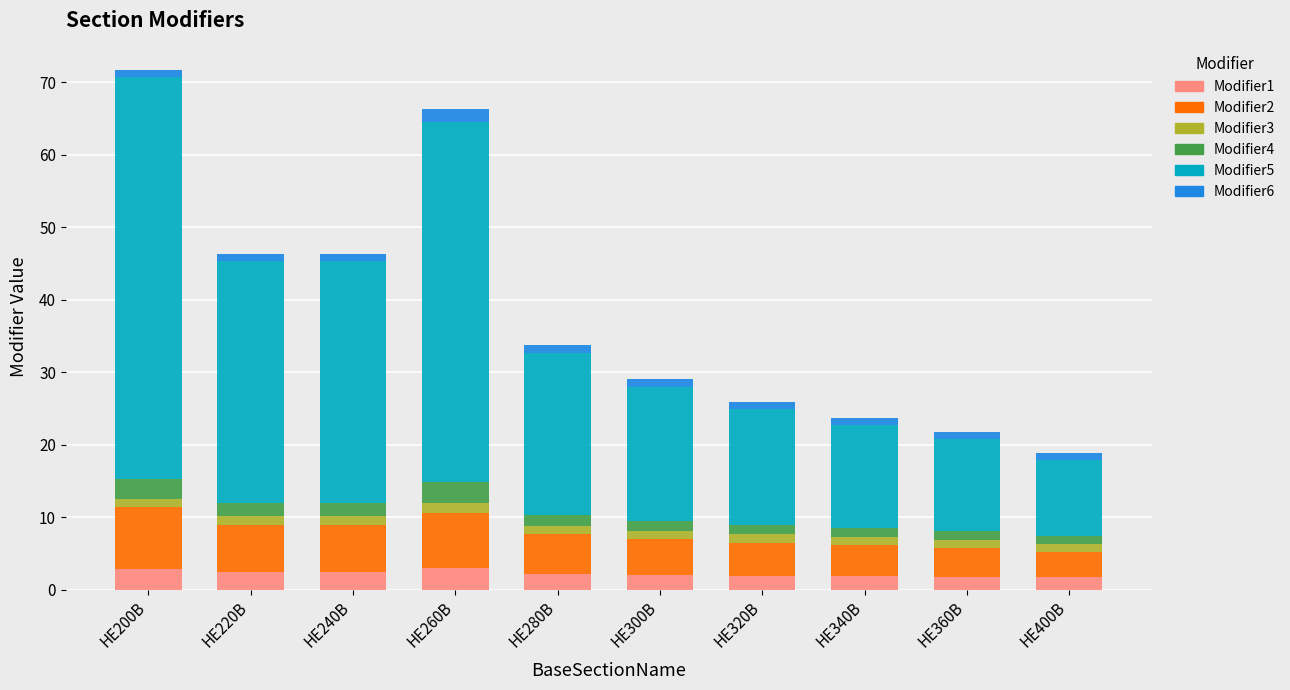

What is the maximum value for Modifier1?

3.0